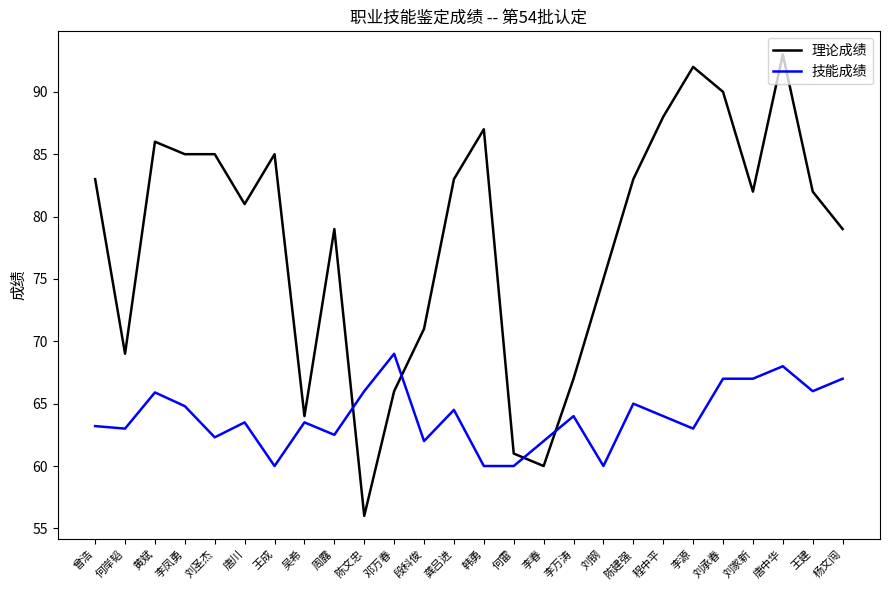

What position from the right is 李凤勇?

23